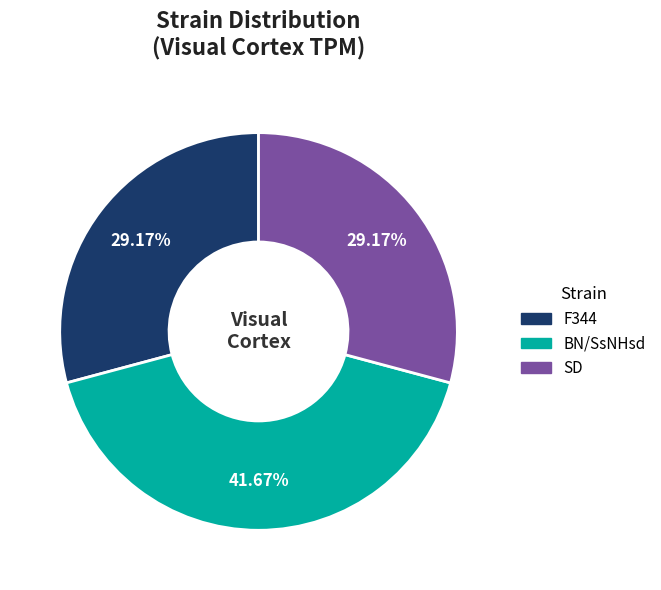

Combined, what portion of the pie is BN/SsNHsd and SD?

70.8%